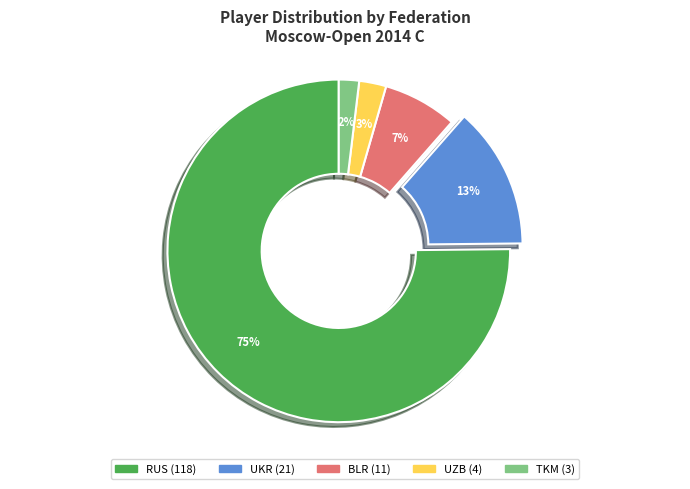

To the nearest percent, what percentage of the pie is UZB?

3%